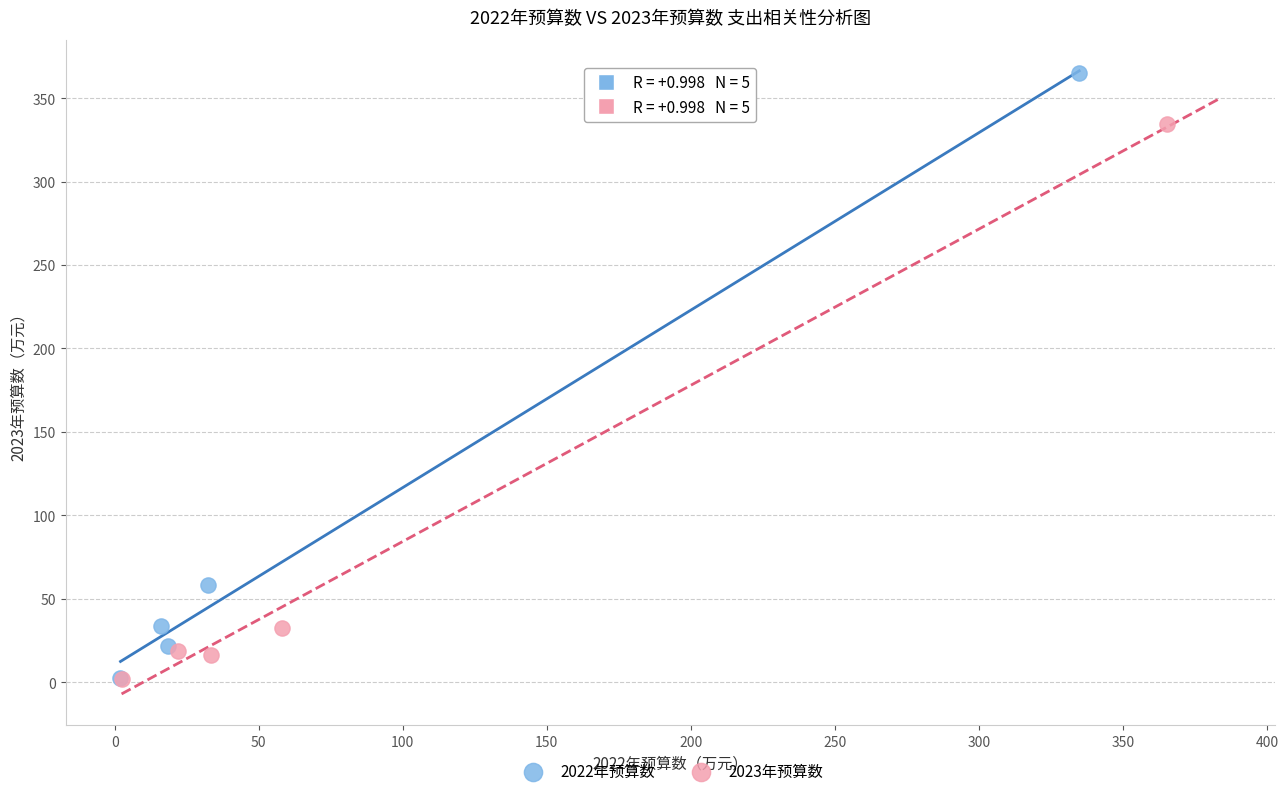

Which series has the largest Y range (max minus min)?

2022年预算数